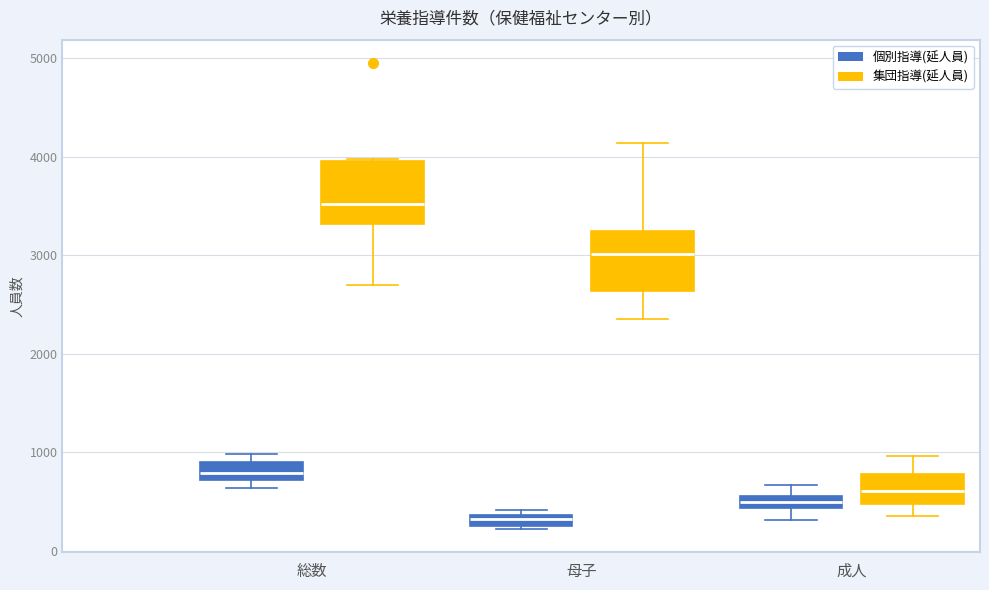

Which box's median line is the lowest?

母子 (個別指導(延人員))